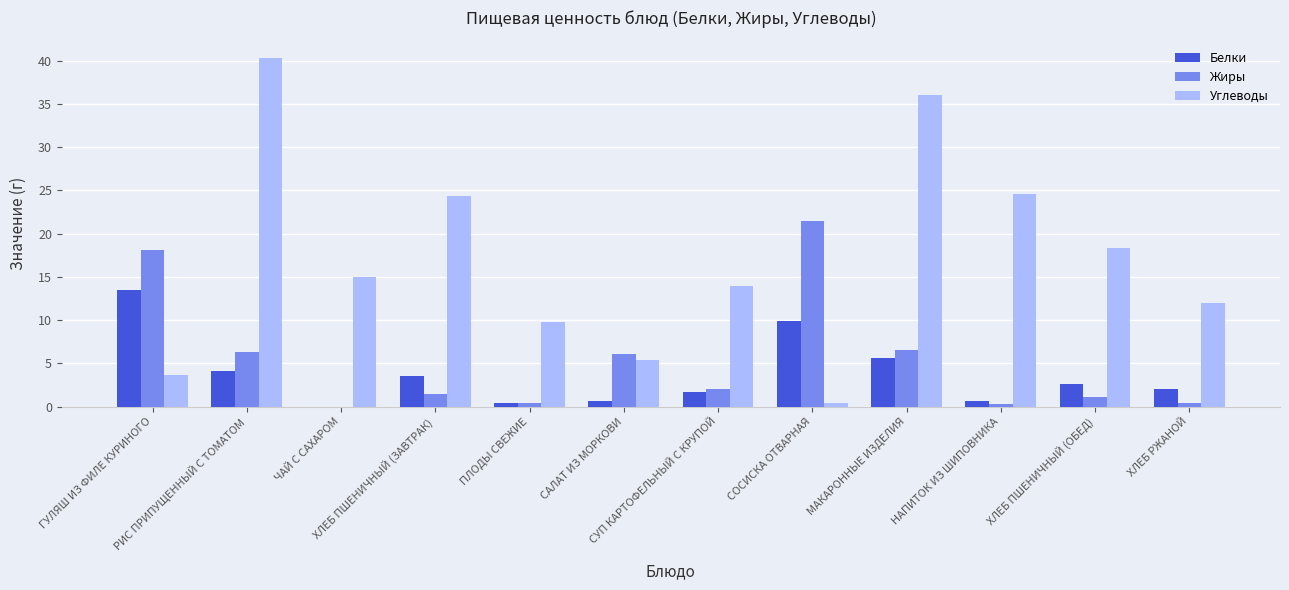

What is the highest value of the Белки series?

13.5